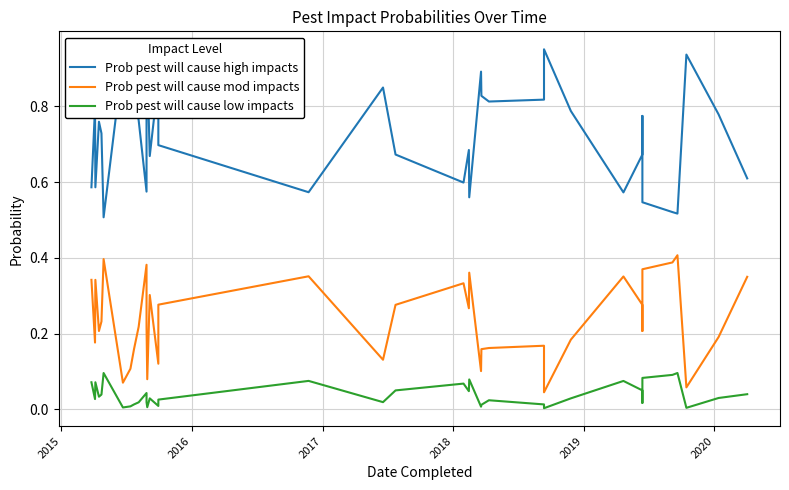

What are all the series names shown in the legend?

Prob pest will cause high impacts, Prob pest will cause mod impacts, Prob pest will cause low impacts